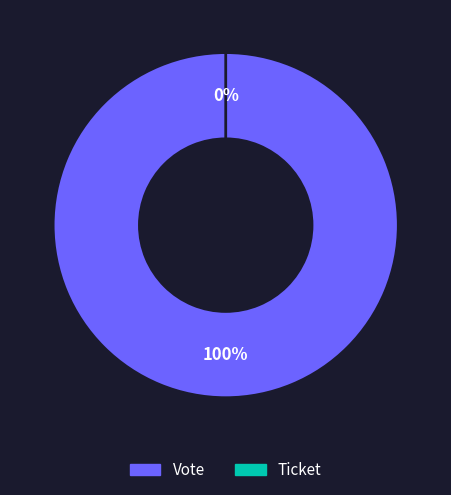

Is it true that Ticket is 12% of the pie?

False